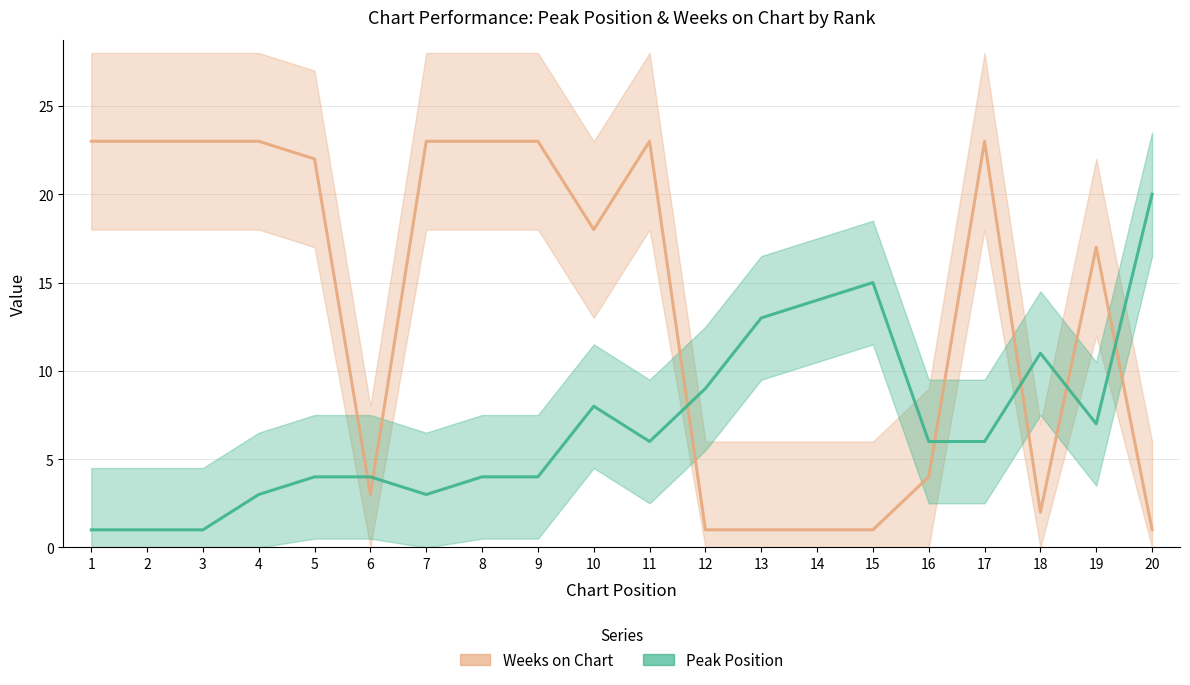

Reading right to left, list all the values displayed in this chart.

Weeks on Chart: 1	17	2	23	4	1	1	1	1	23	18	23	23	23	3	22	23	23	23	23
Peak Position: 20	7	11	6	6	15	14	13	9	6	8	4	4	3	4	4	3	1	1	1